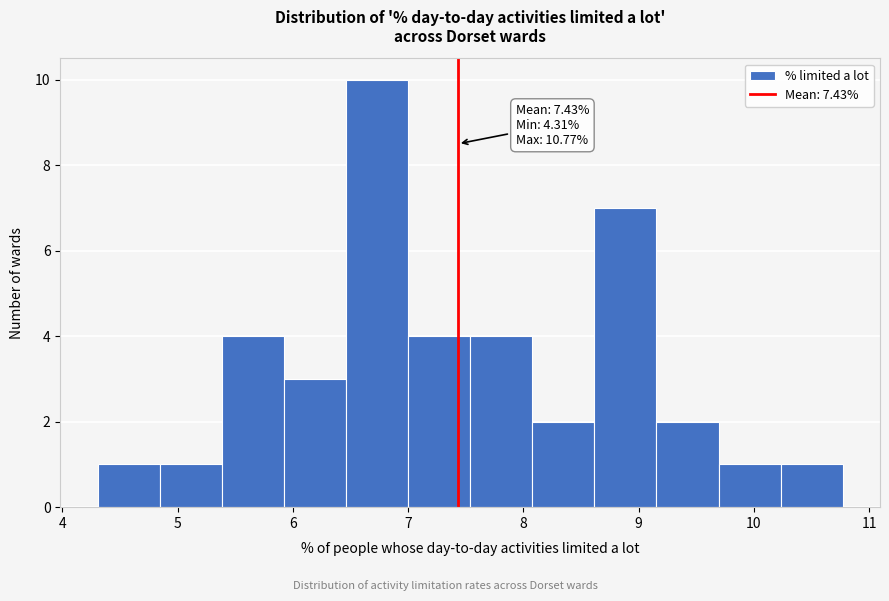

Which range on the x-axis has the tallest bar?

6.5 to 7.0